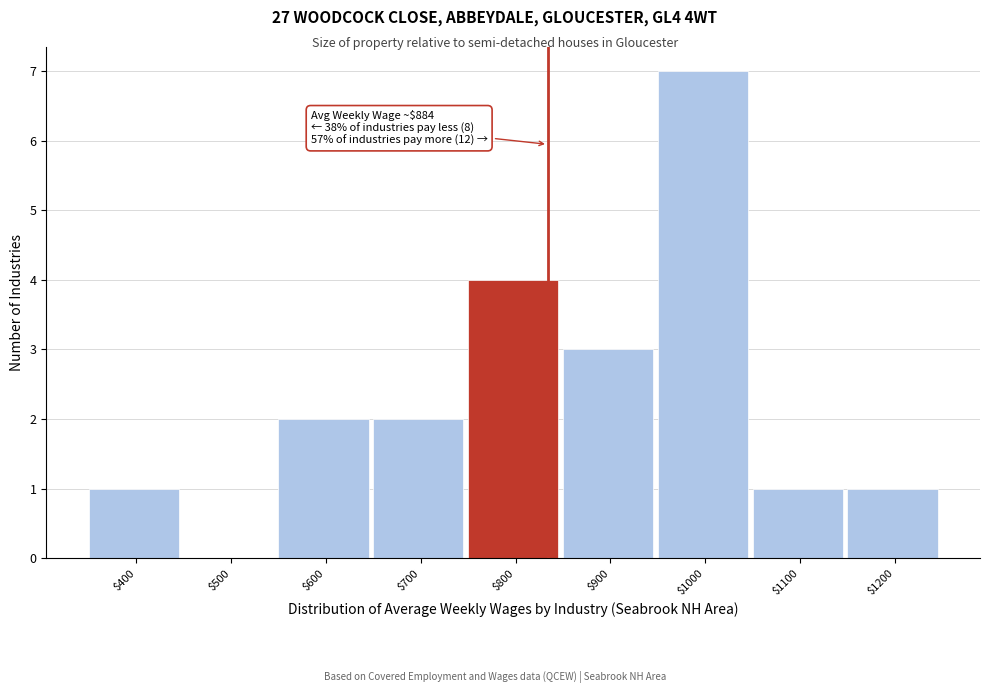

What value does the data have at $1000?

7